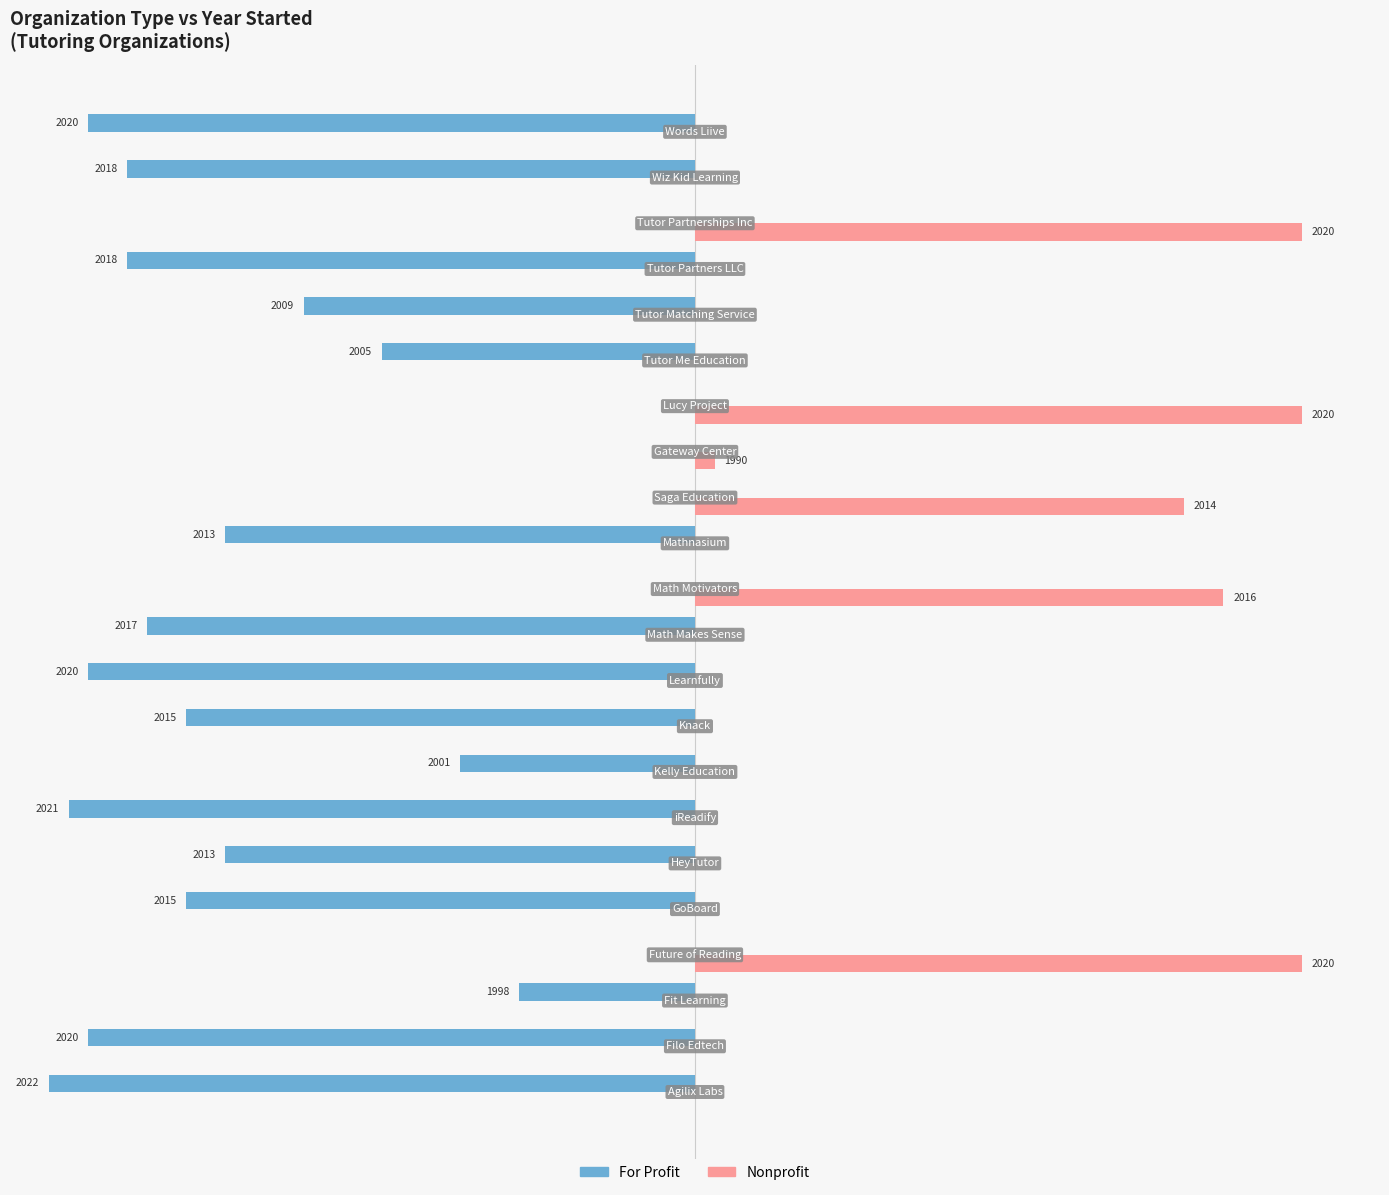

Reading right to left, transcribe all the data shown in this chart.

For Profit: -31	-29	0	-29	-20	-16	0	0	0	-24	0	-28	-31	-26	-12	-32	-24	-26	0	-9	-31	-33
Nonprofit: 0	0	31	0	0	0	31	1	25	0	27	0	0	0	0	0	0	0	31	0	0	0